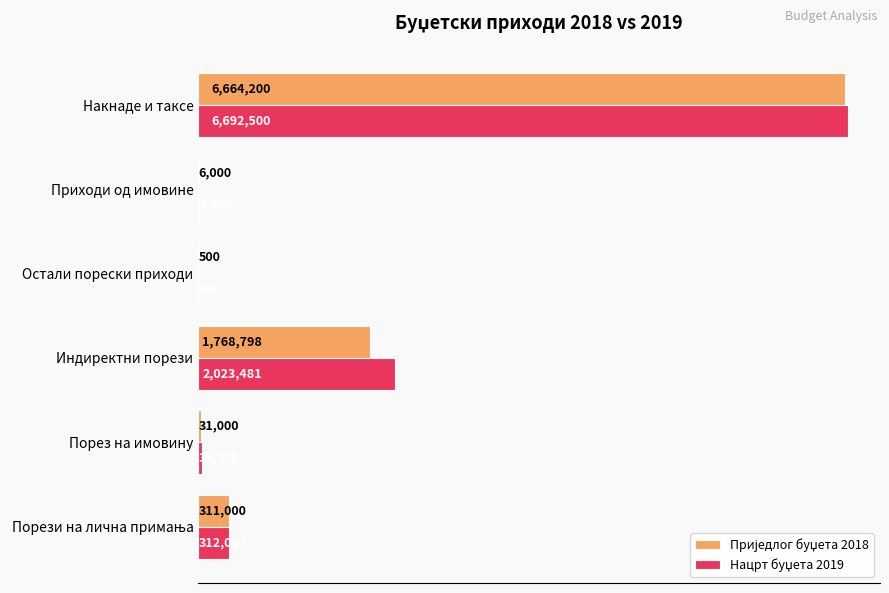

Reading right to left, extract all data points from this chart.

Приједлог буџета 2018: 6664200	6000	500	1768798	31000	311000
Нацрт буџета 2019: 6692500	7000	500	2023481	35000	312000